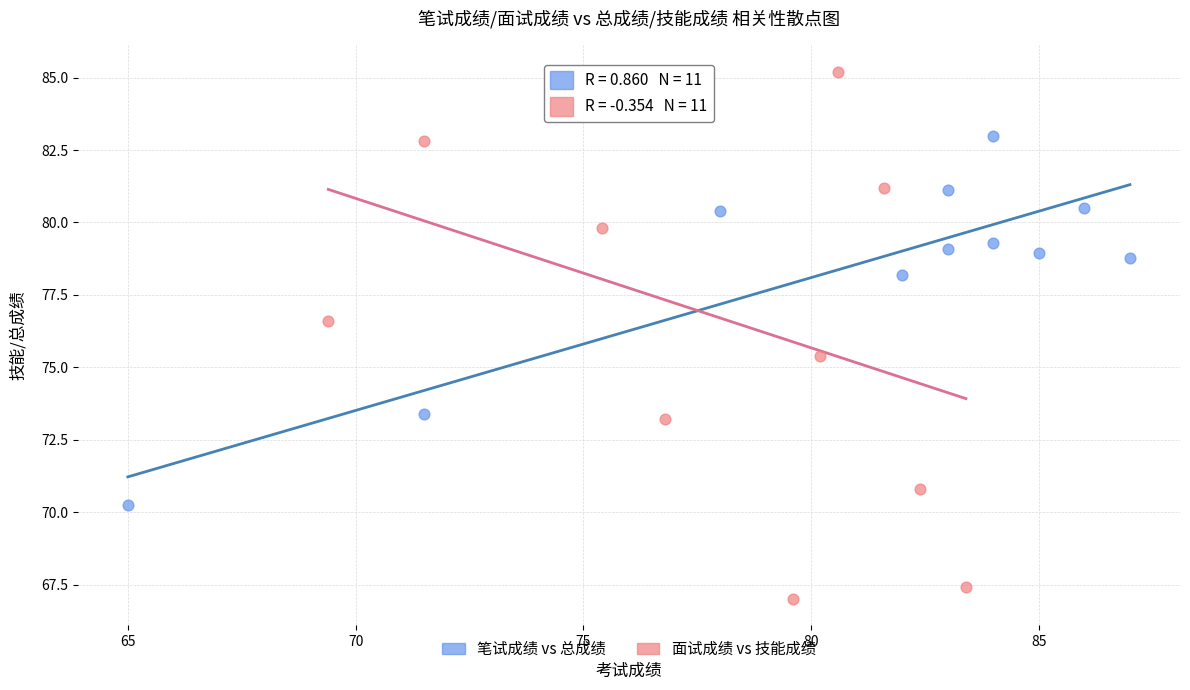

Which series reaches the maximum Y coordinate?

面试成绩 vs 技能成绩